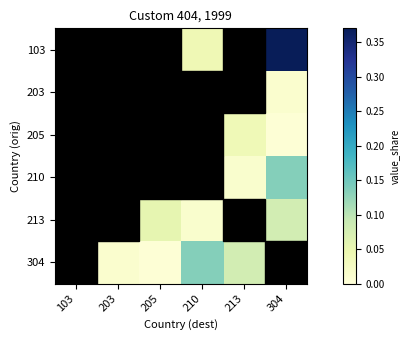

Which has a higher value, 210 or 205?

210